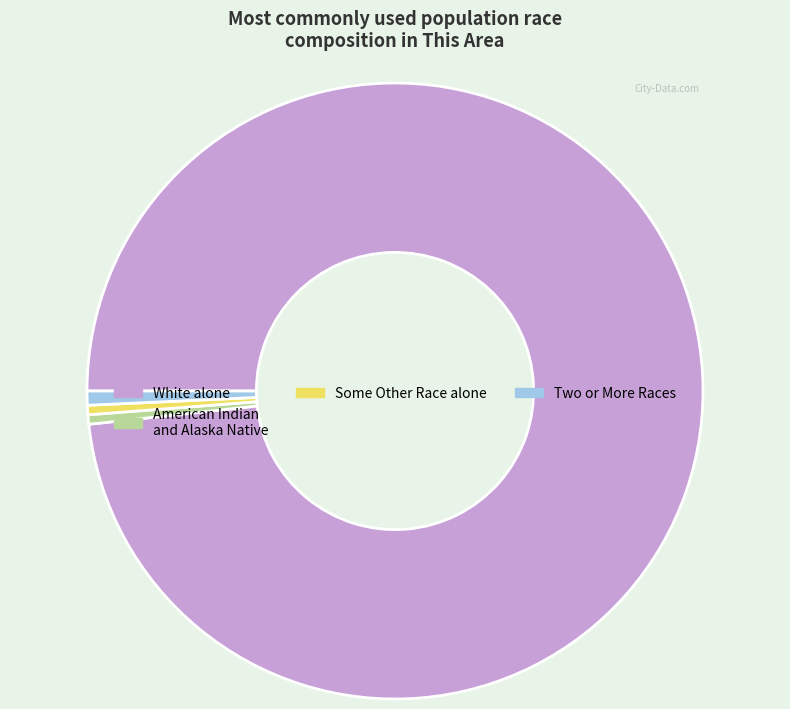

Do White alone and American Indian and Alaska Native together represent more than half of the pie?

Yes